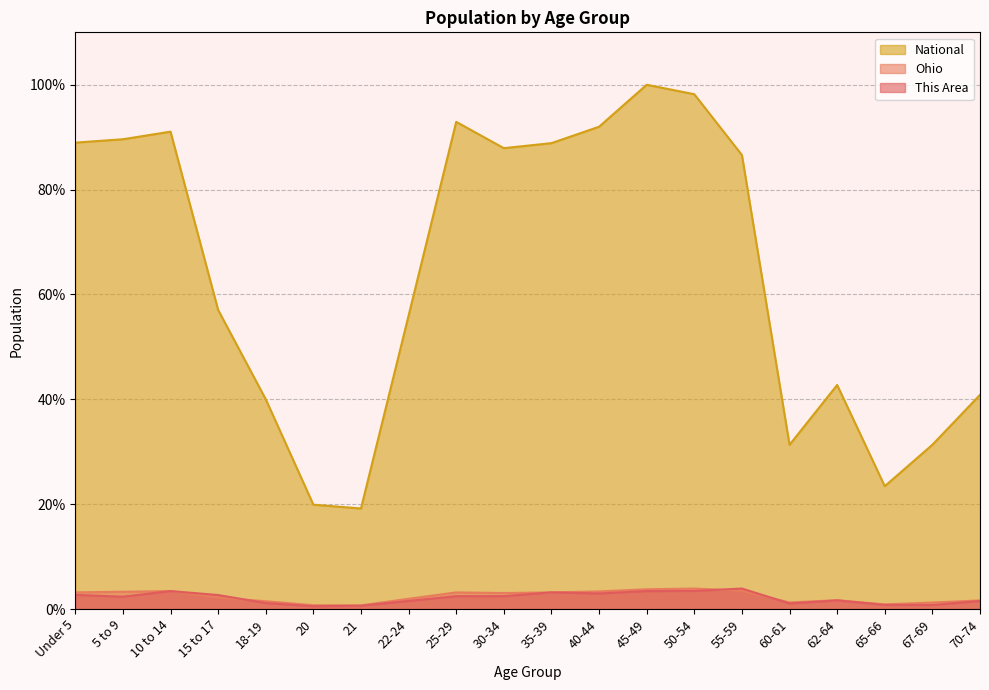

Which series has the widest spread of values?

National